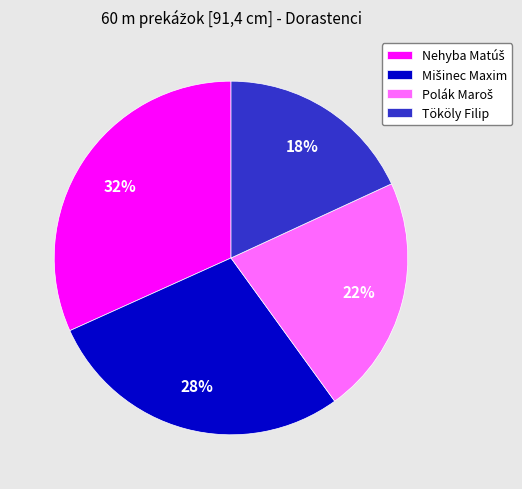

The Tököly Filip slice represents 18% of the pie. True or false?

True